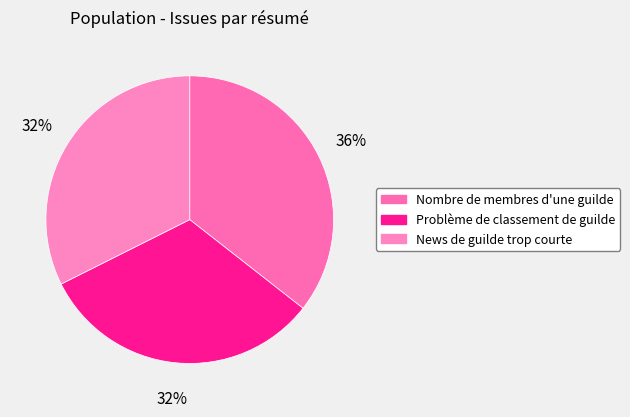

Count the number of slices in the pie.

3